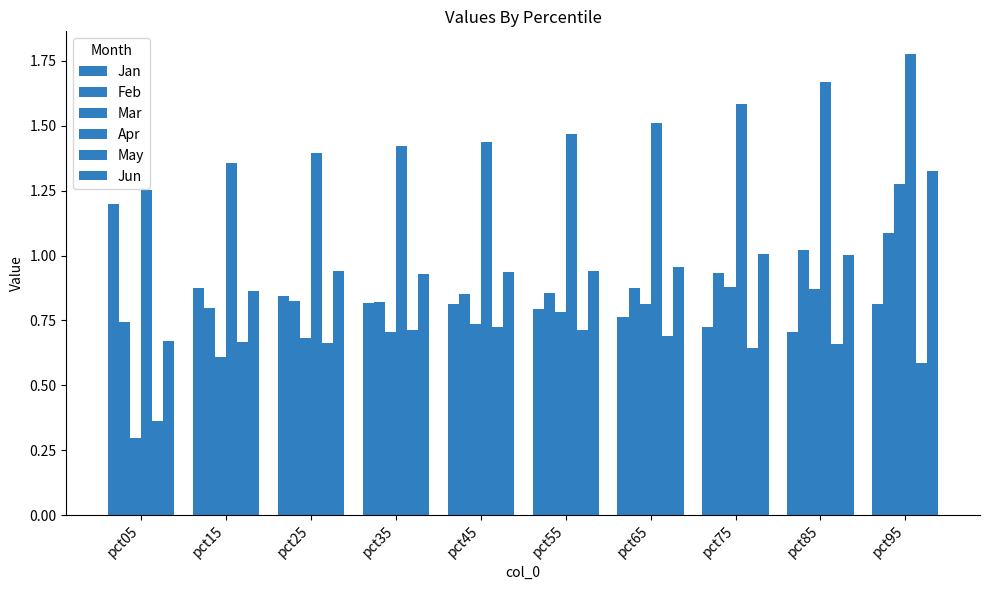

At how many categories does at least one series exceed 0?

10